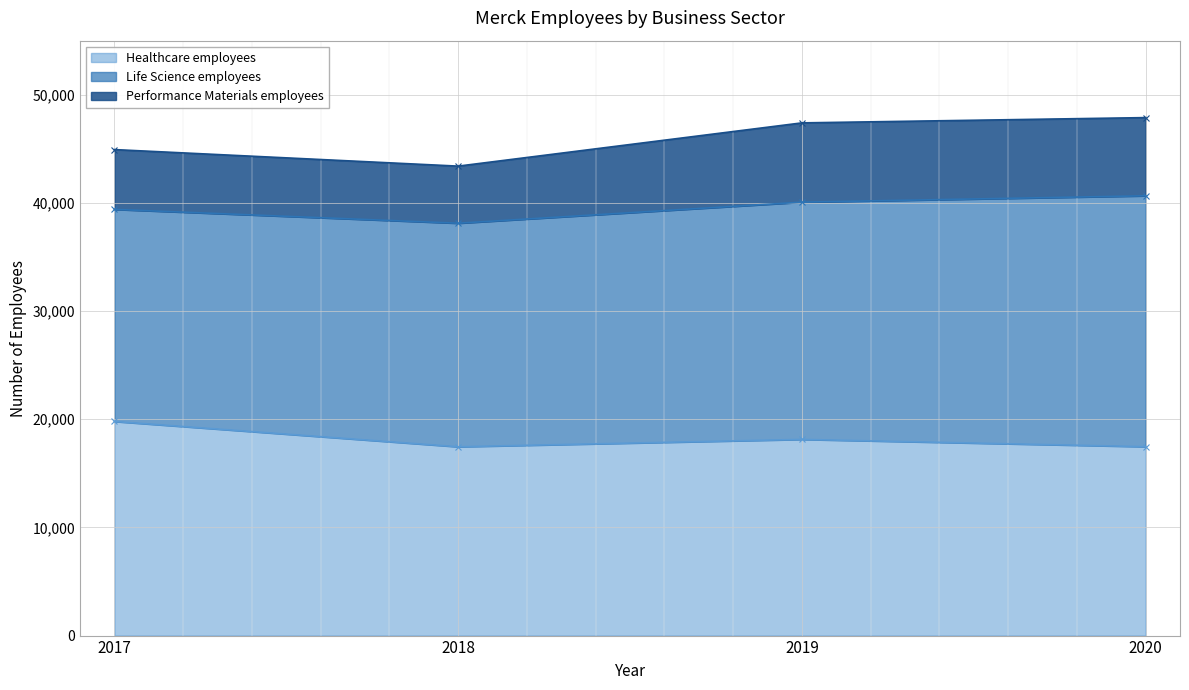

The Life Science employees series shows 19607 at 2017. True or false?

True